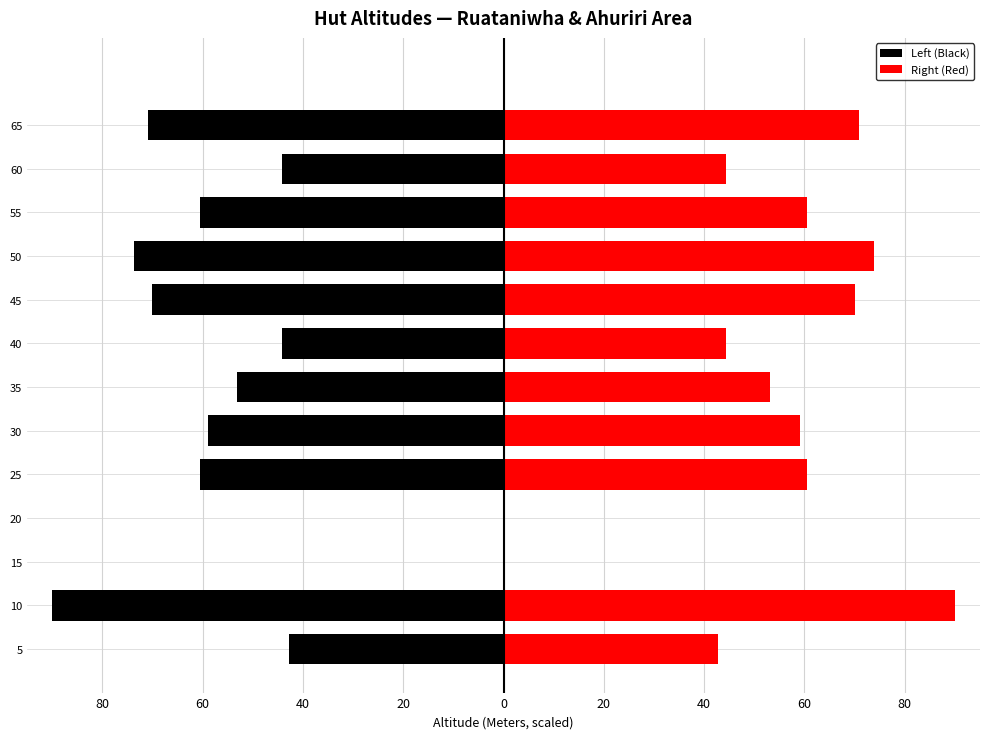

How many values in Left (Black) are below zero?

11